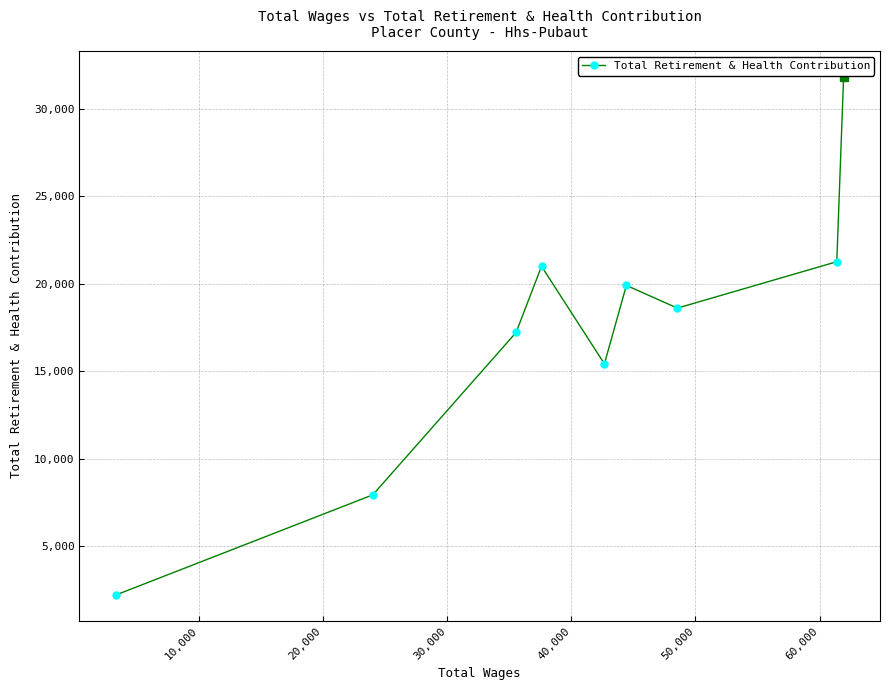

What is the smallest value displayed?

2222